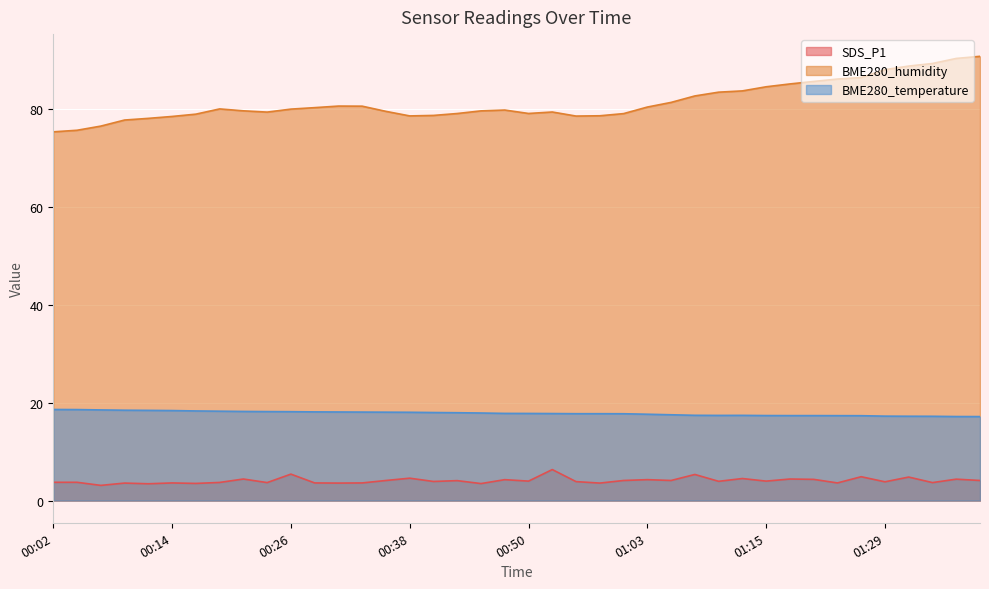

True or false: SDS_P1 and BME280_temperature intersect in this chart.

False